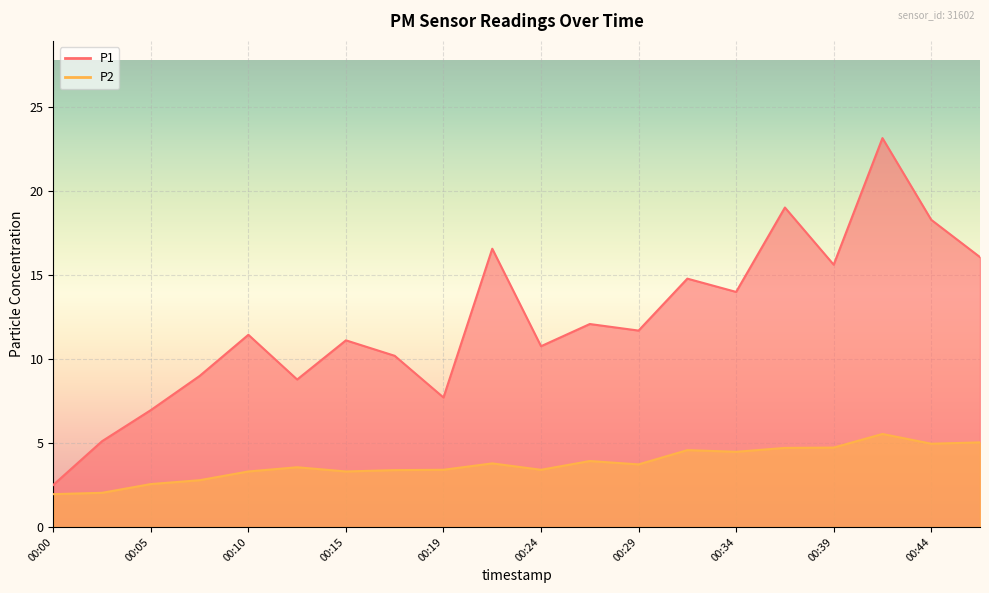

True or false: P1 and P2 intersect in this chart.

False